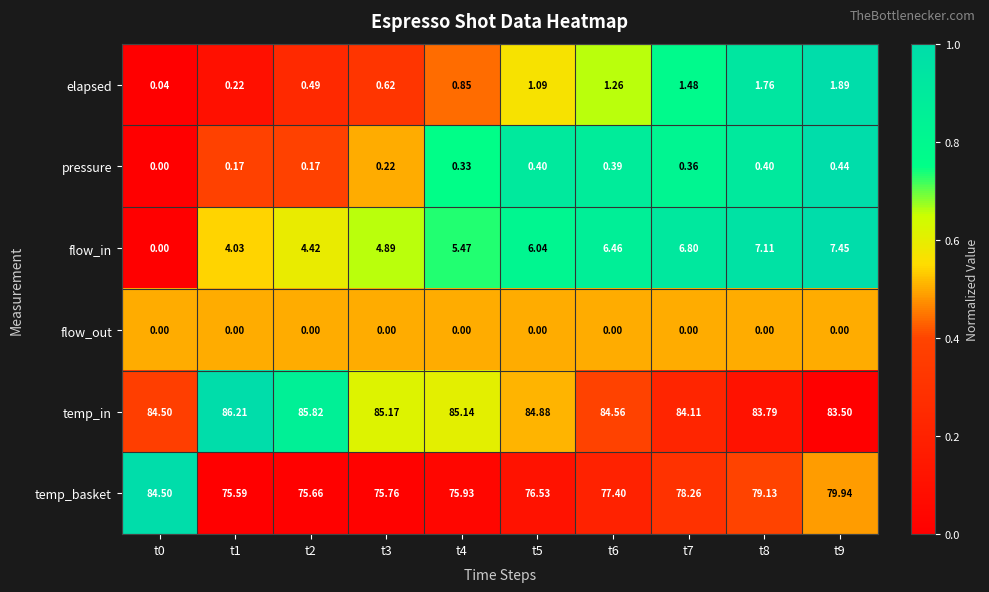

Between t2 and t4, which series saw the biggest shift?

flow_in